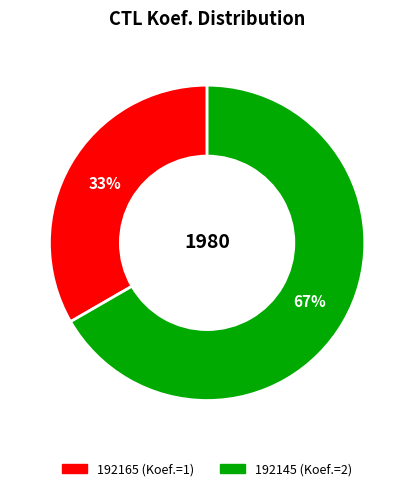

To the nearest percent, what is the average slice percentage?

50%